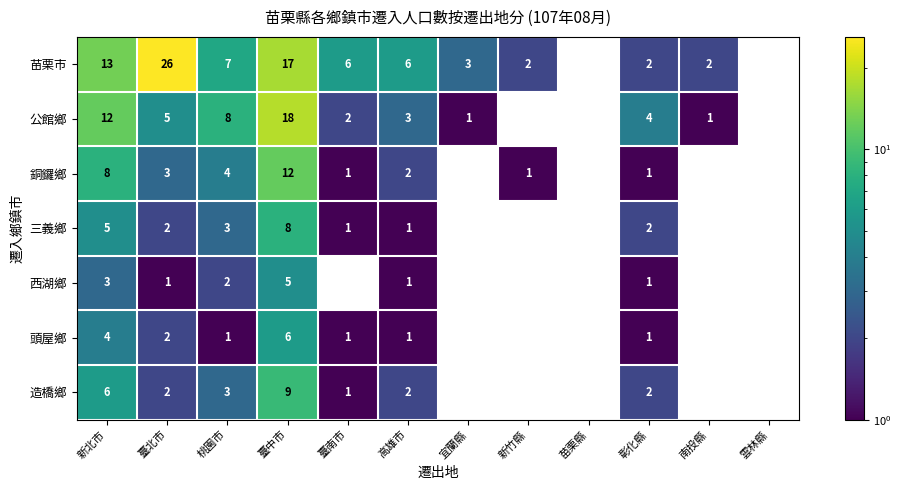

The 公館鄉 series shows 1 at 宜蘭縣. True or false?

True